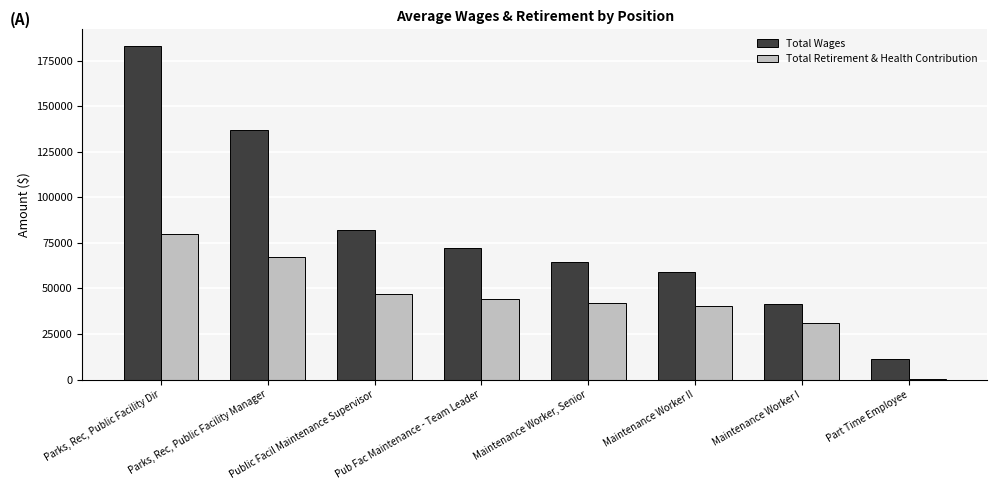

The Total Wages series shows 15062.4 at Maintenance Worker I. True or false?

False